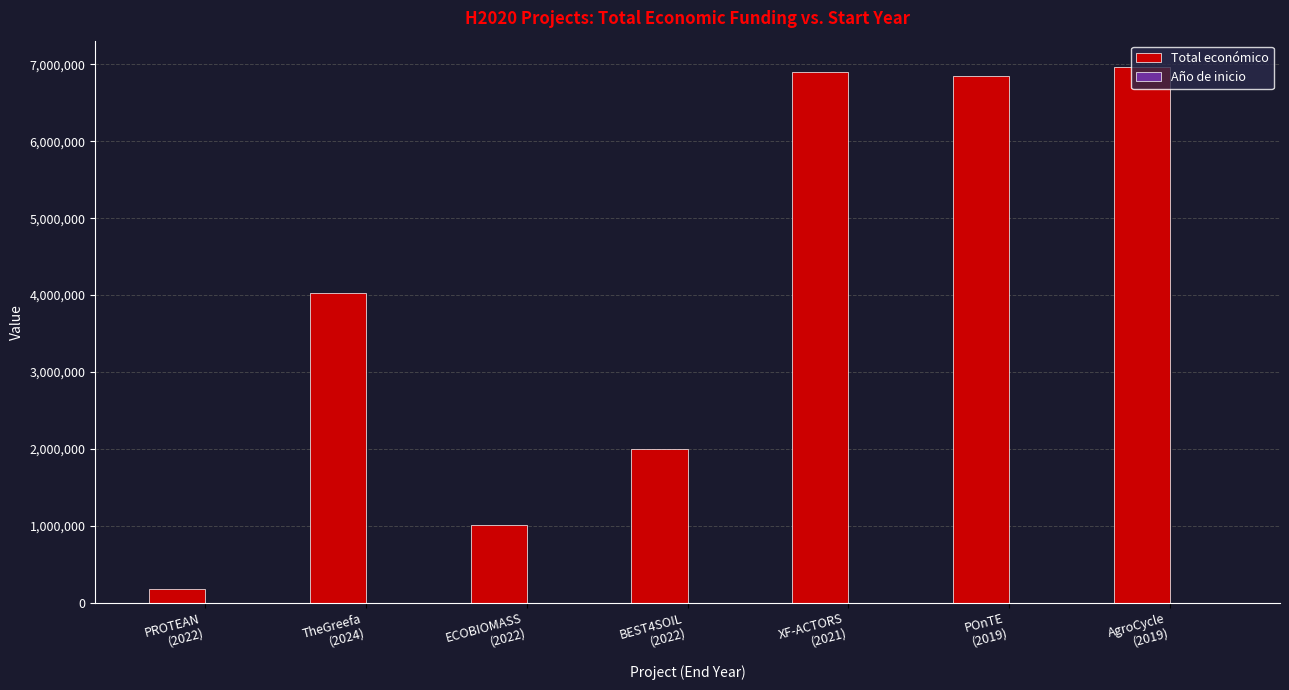

How many distinct data groups are displayed?

2